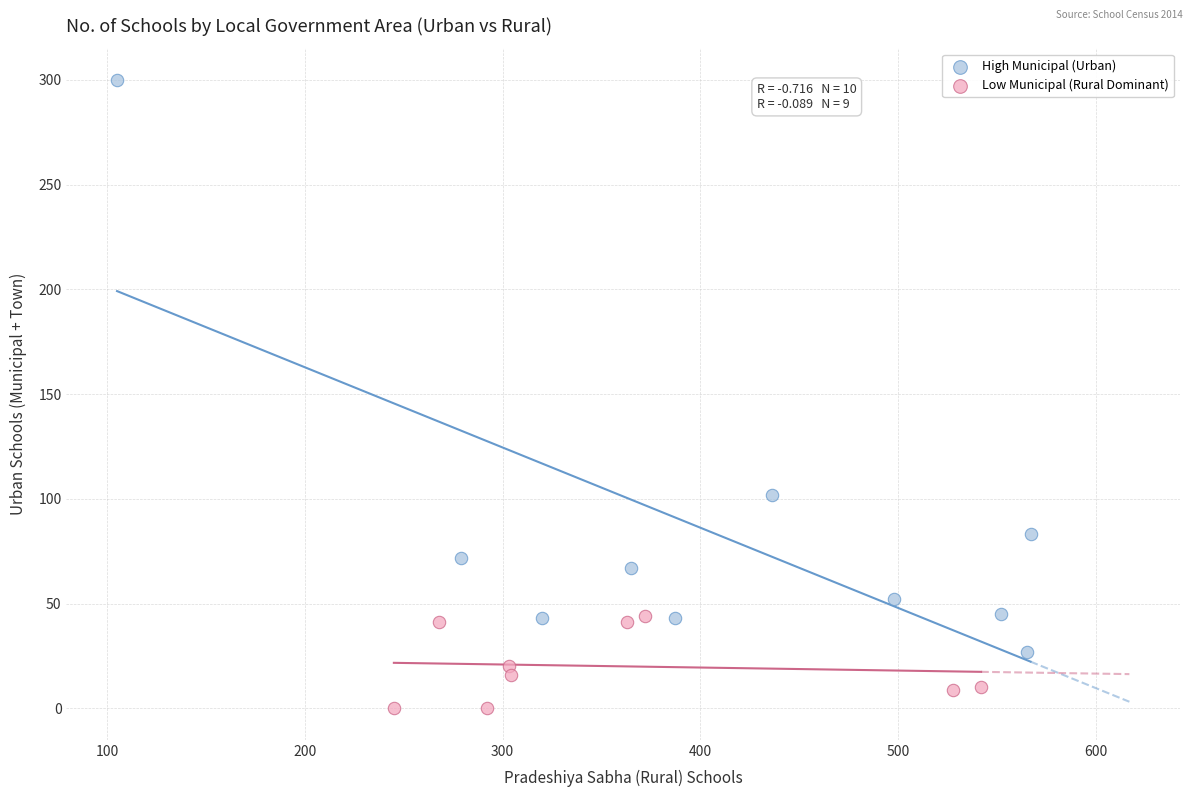

Which series has the widest spread of Y values?

High Municipal (Urban)